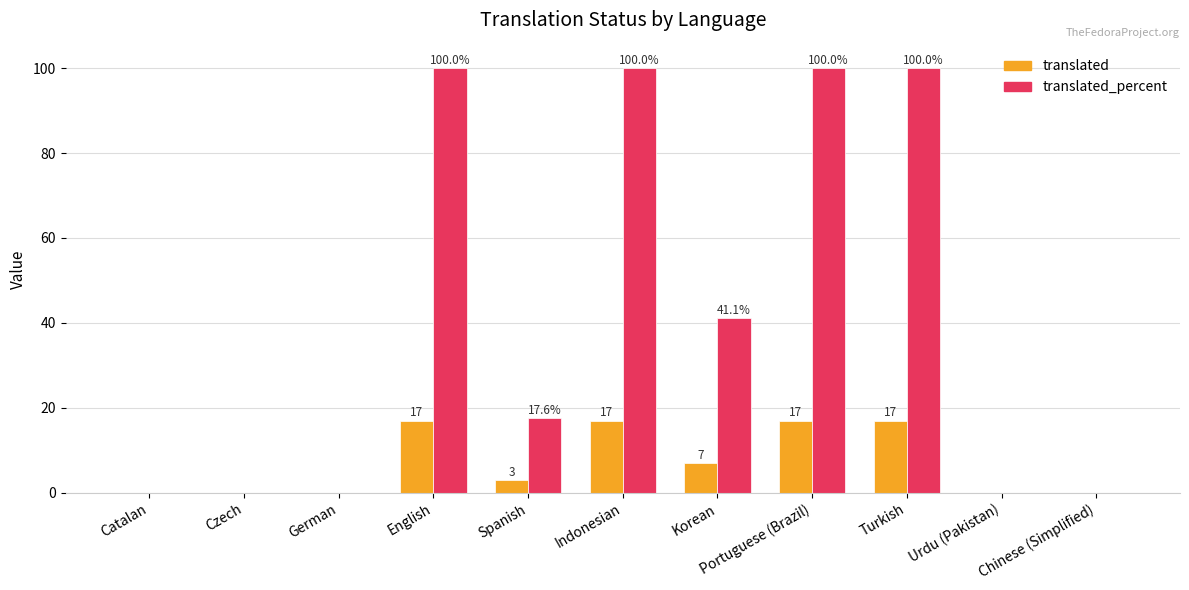

Where does the translated_percent series first go above 17?

English